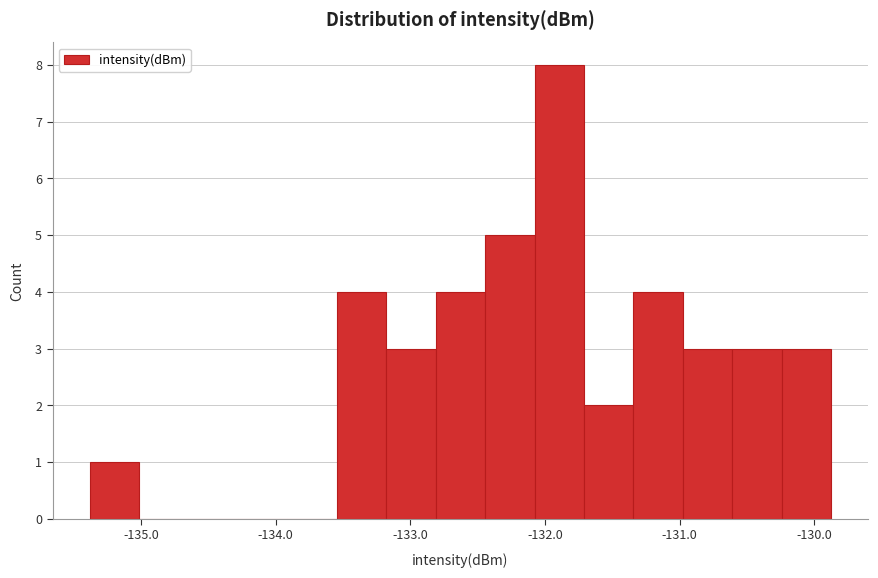

Around what value on the x-axis is the tallest bar? Give the approximate position of its centre, as read against the axis.

-131.9